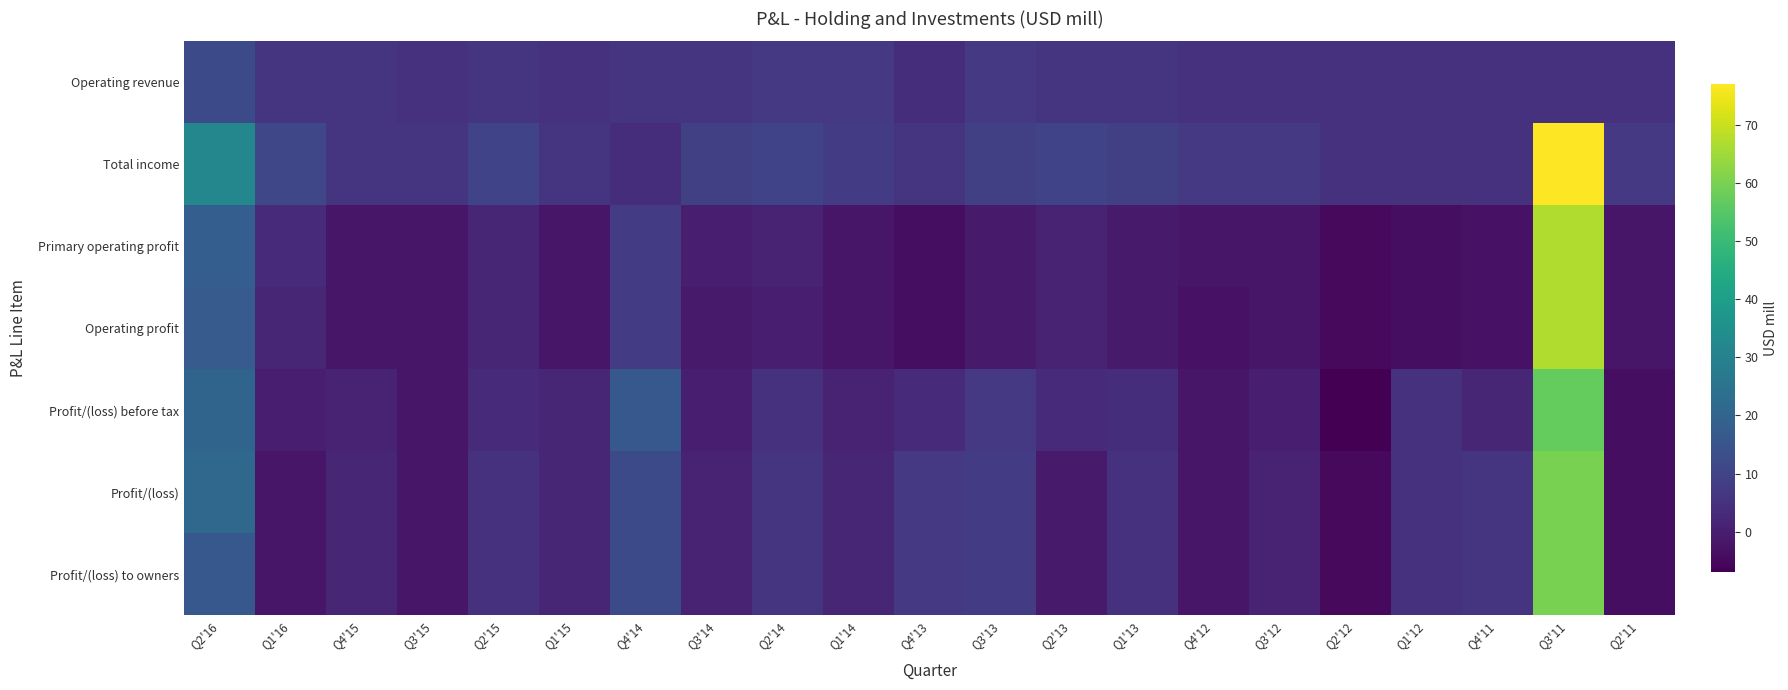

Reading right to left, what are all the values shown in this chart?

Operating revenue: Q2'11=5	Q3'11=5	Q4'11=5	Q1'12=5	Q2'12=5	Q3'12=5	Q4'12=5	Q1'13=6	Q2'13=6	Q3'13=7	Q4'13=4	Q1'14=7	Q2'14=7	Q3'14=6	Q4'14=6	Q1'15=5	Q2'15=6	Q3'15=5	Q4'15=6	Q1'16=6	Q2'16=12
Total income: Q2'11=7	Q3'11=77	Q4'11=5	Q1'12=5	Q2'12=5	Q3'12=7	Q4'12=7	Q1'13=9	Q2'13=10	Q3'13=9	Q4'13=6	Q1'14=8	Q2'14=10	Q3'14=9	Q4'14=4	Q1'15=6	Q2'15=10	Q3'15=6	Q4'15=6	Q1'16=11	Q2'16=32
Primary operating profit: Q2'11=-2	Q3'11=67	Q4'11=-3	Q1'12=-4	Q2'12=-5	Q3'12=-2	Q4'12=-2	Q1'13=-1	Q2'13=1	Q3'13=-1	Q4'13=-4	Q1'14=-2	Q2'14=1	Q3'14=0	Q4'14=8	Q1'15=-2	Q2'15=2	Q3'15=-2	Q4'15=-2	Q1'16=3	Q2'16=18
Operating profit: Q2'11=-2	Q3'11=67	Q4'11=-3	Q1'12=-4	Q2'12=-5	Q3'12=-2	Q4'12=-3	Q1'13=-1	Q2'13=1	Q3'13=-1	Q4'13=-4	Q1'14=-2	Q2'14=0	Q3'14=-1	Q4'14=8	Q1'15=-2	Q2'15=2	Q3'15=-2	Q4'15=-2	Q1'16=2	Q2'16=17
Profit/(loss) before tax: Q2'11=-4	Q3'11=57	Q4'11=2	Q1'12=5	Q2'12=-7	Q3'12=0	Q4'12=-2	Q1'13=4	Q2'13=3	Q3'13=7	Q4'13=3	Q1'14=1	Q2'14=5	Q3'14=0	Q4'14=16	Q1'15=2	Q2'15=3	Q3'15=-2	Q4'15=1	Q1'16=0	Q2'16=20
Profit/(loss): Q2'11=-4	Q3'11=60	Q4'11=6	Q1'12=5	Q2'12=-5	Q3'12=1	Q4'12=-2	Q1'13=5	Q2'13=-1	Q3'13=8	Q4'13=7	Q1'14=2	Q2'14=6	Q3'14=1	Q4'14=12	Q1'15=2	Q2'15=5	Q3'15=-2	Q4'15=2	Q1'16=-2	Q2'16=21
Profit/(loss) to owners: Q2'11=-4	Q3'11=60	Q4'11=6	Q1'12=5	Q2'12=-5	Q3'12=1	Q4'12=-2	Q1'13=5	Q2'13=-1	Q3'13=8	Q4'13=7	Q1'14=2	Q2'14=6	Q3'14=1	Q4'14=12	Q1'15=2	Q2'15=5	Q3'15=-2	Q4'15=2	Q1'16=-2	Q2'16=16